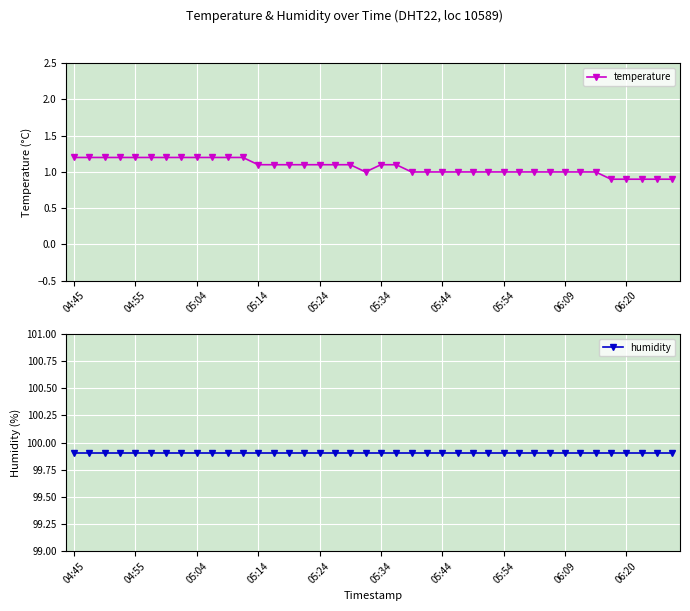

The value of temperature at 30 is 1.7. True or false?

False